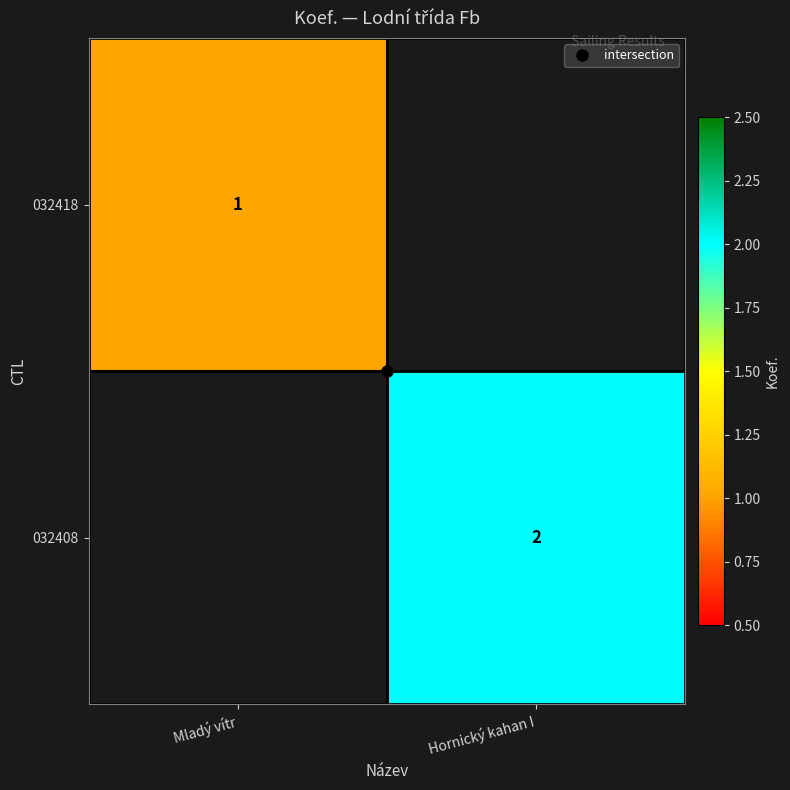

The 032408 series shows 2.7 at Hornický kahan I. True or false?

False